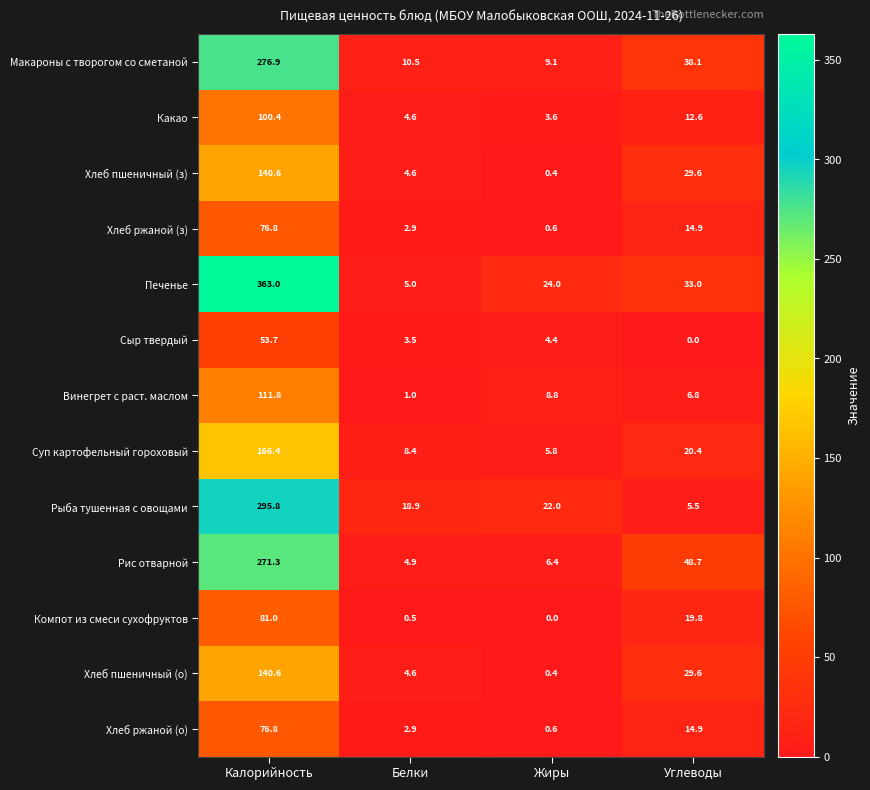

Where does the Компот из смеси сухофруктов series first go above 19?

Калорийность